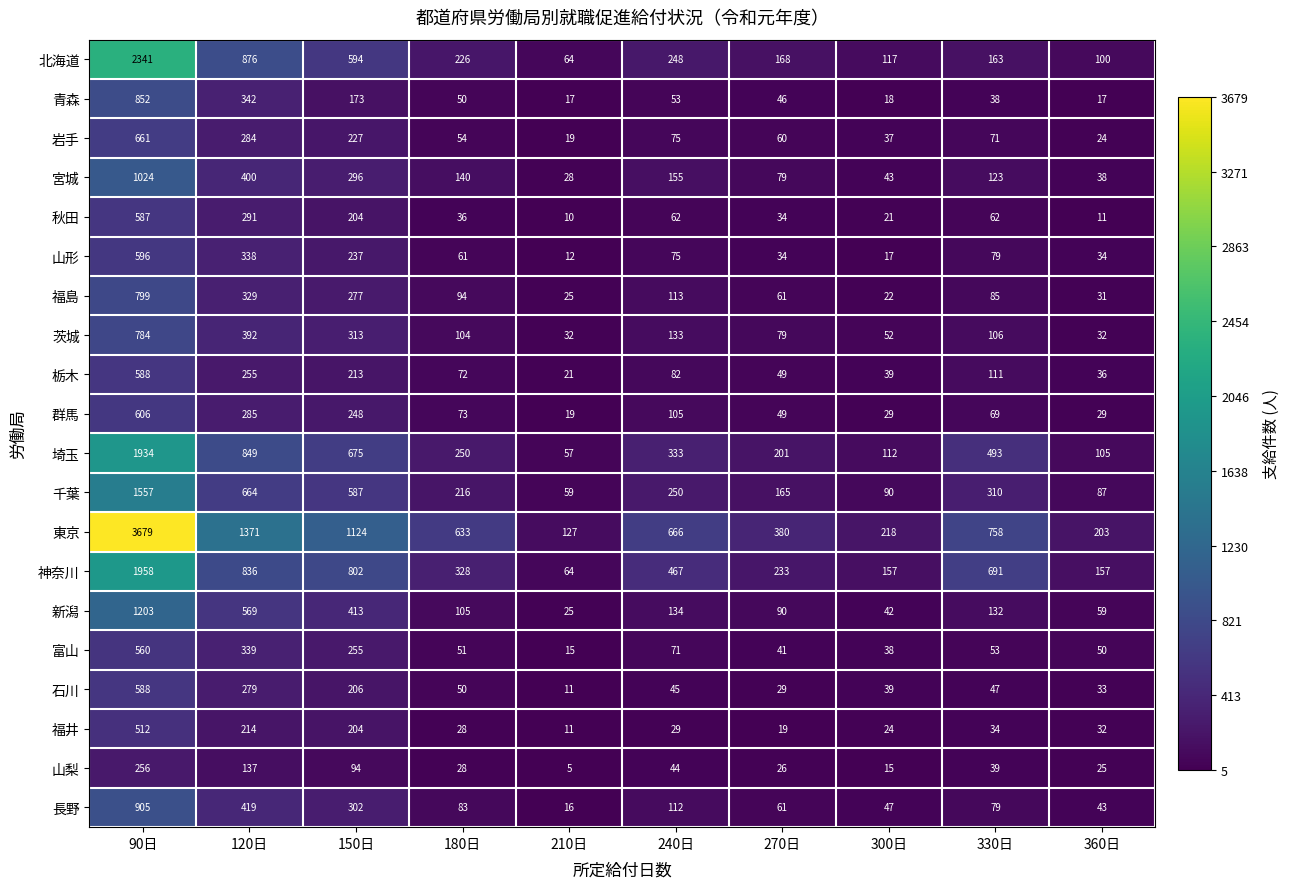

What is the average value of the 栃木 series?

147